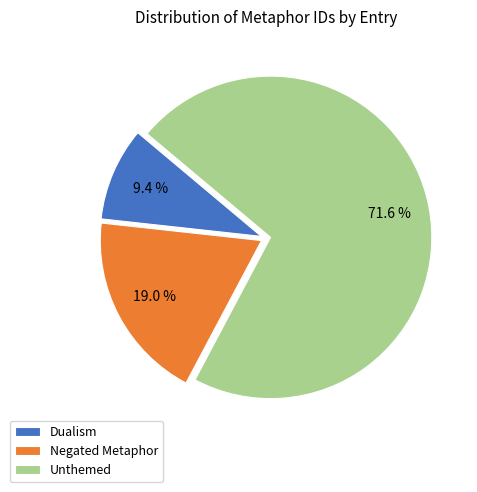

Which slice represents more than half of the pie?

Unthemed